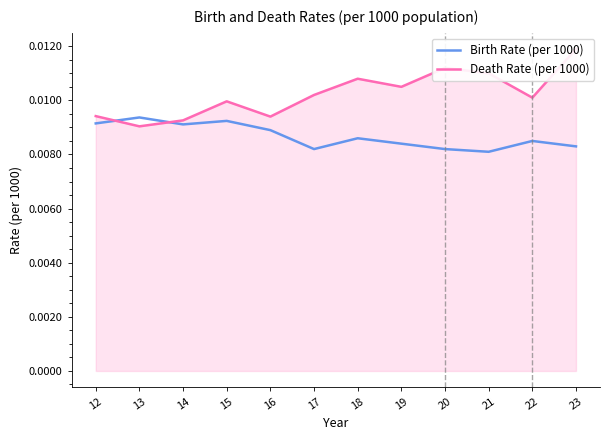

Is the value of Death Rate (per 1000) at 18 greater than the value of Birth Rate (per 1000) at 15?

Yes